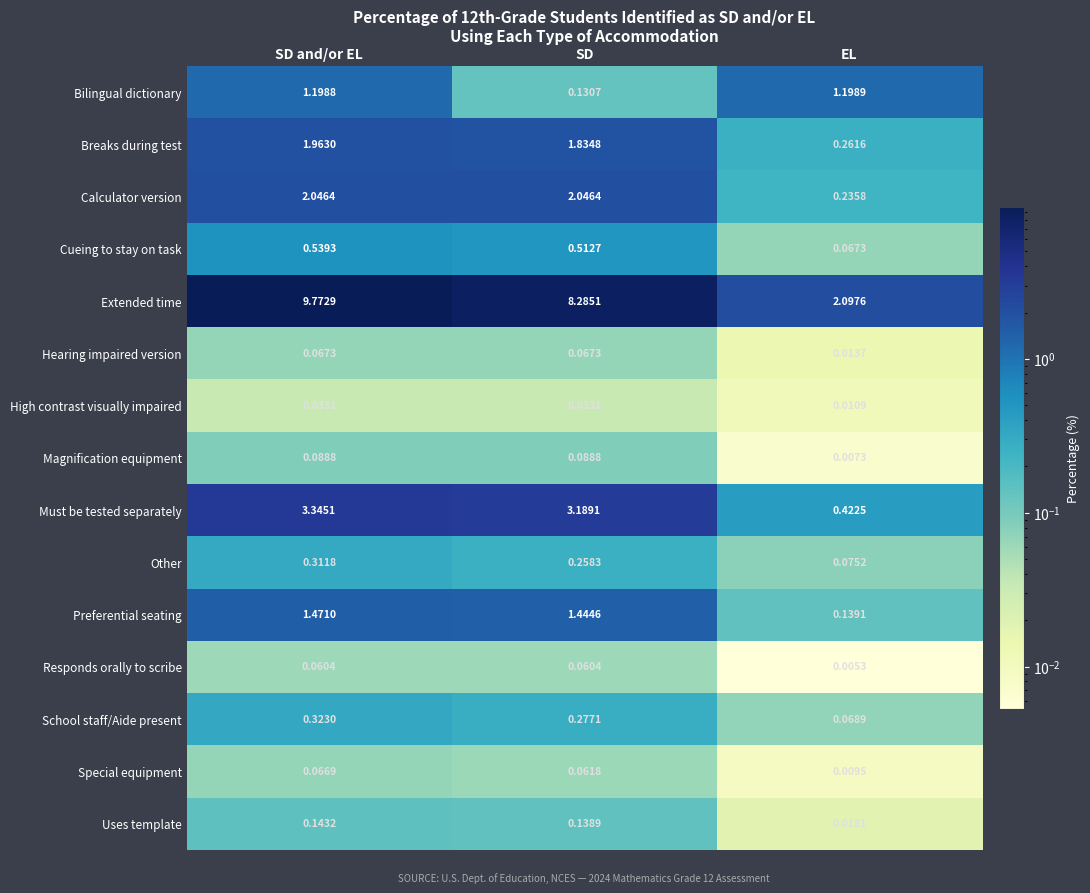

Which series has the largest range (max minus min)?

Extended time